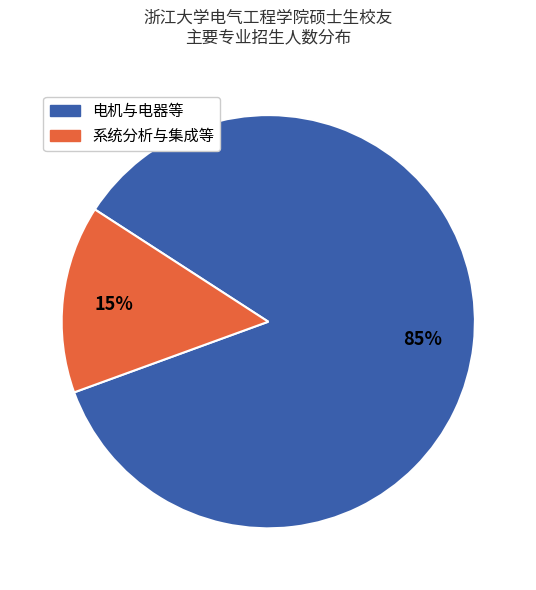

Is there a majority slice in this chart?

Yes